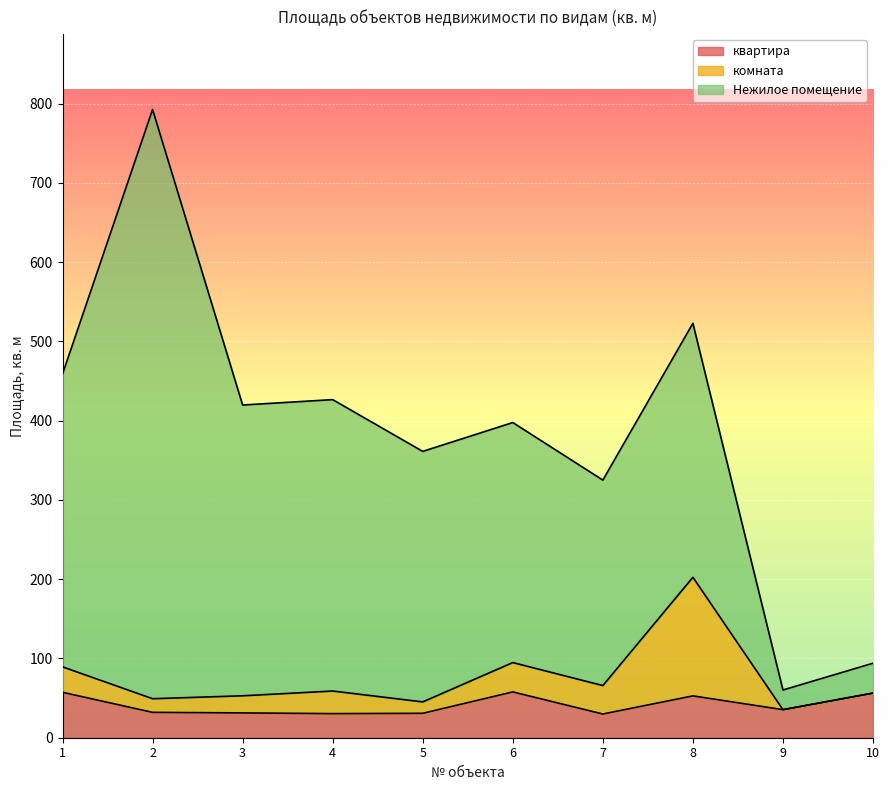

Is the value of квартира at 9 greater than the value of Нежилое помещение at 3?

No